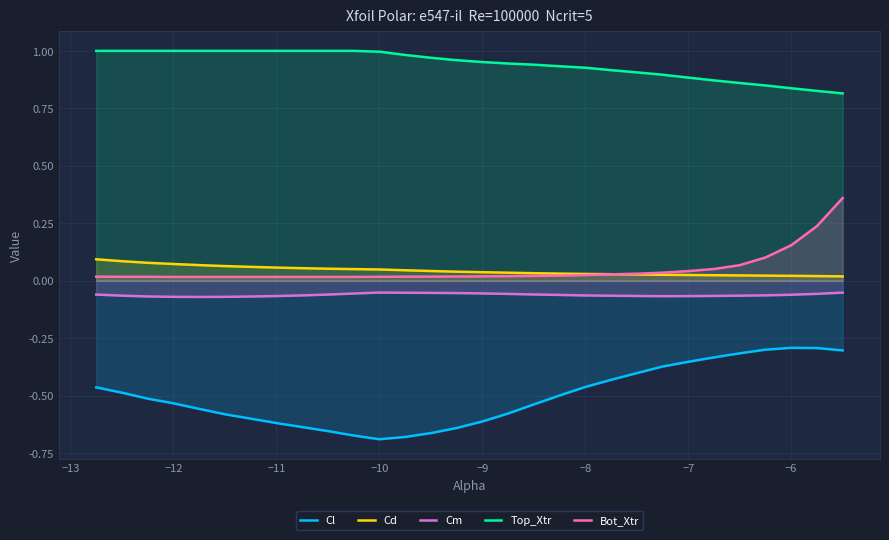

Which series has the widest spread of values?

Cl